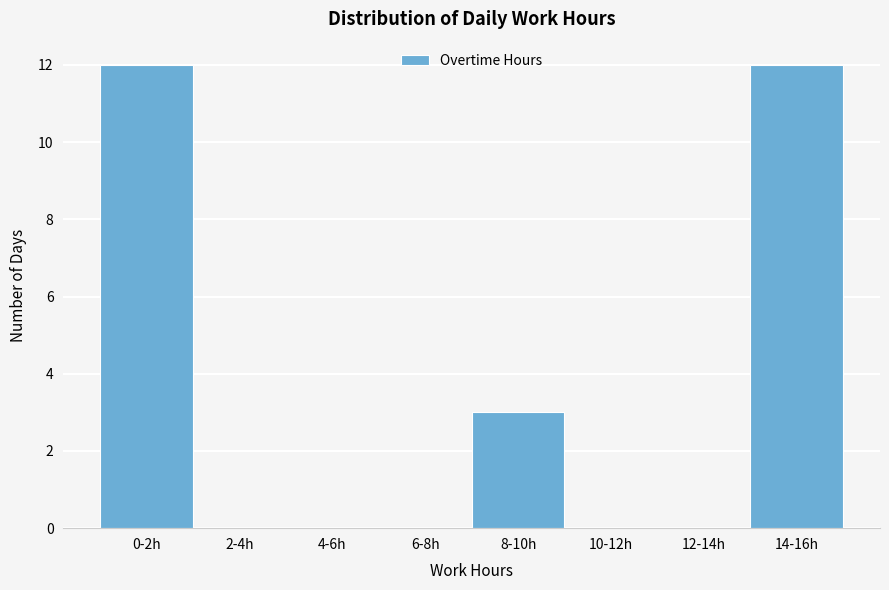

Reading right to left, list all the values displayed in this chart.

14-16h=12	12-14h=0	10-12h=0	8-10h=3	6-8h=0	4-6h=0	2-4h=0	0-2h=12